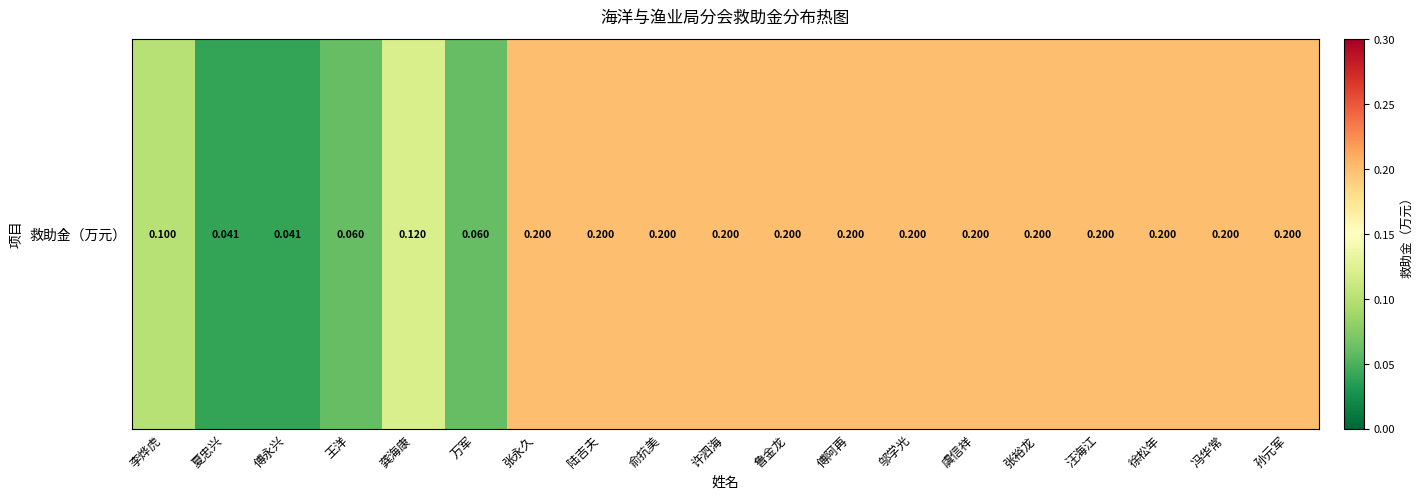

Count the values in the range 0 to 1.

19